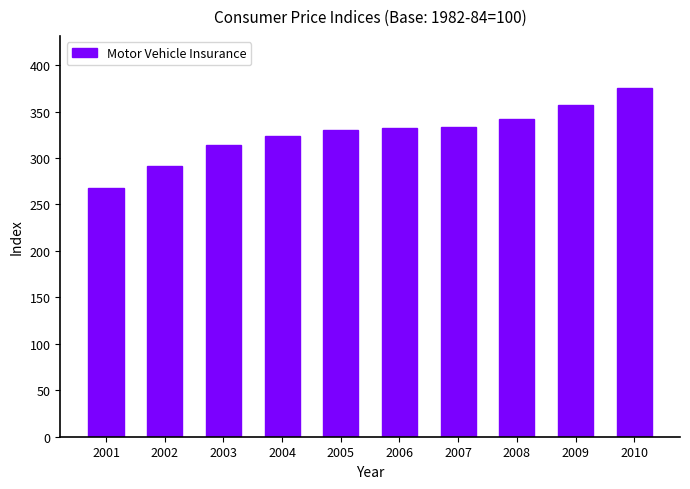

True or false: the data shows 130.7 at 2001.

False